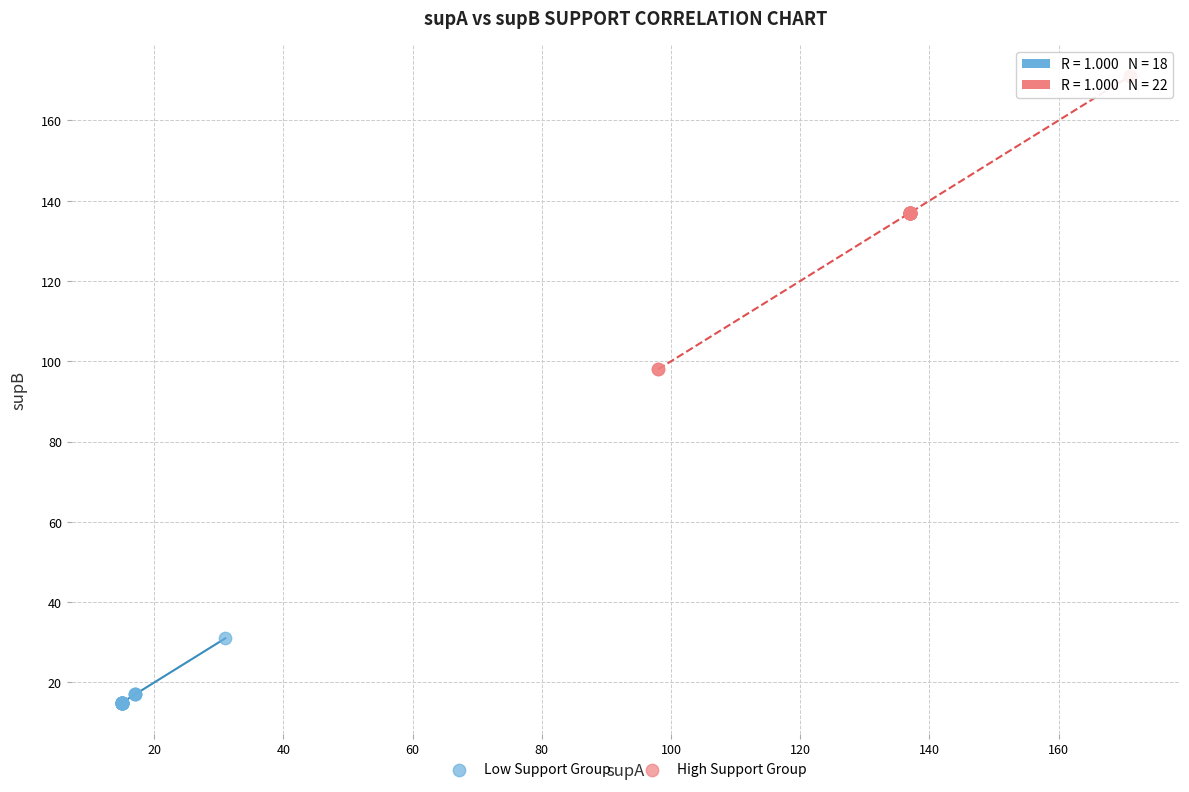

Which series reaches the minimum Y coordinate?

Low Support Group